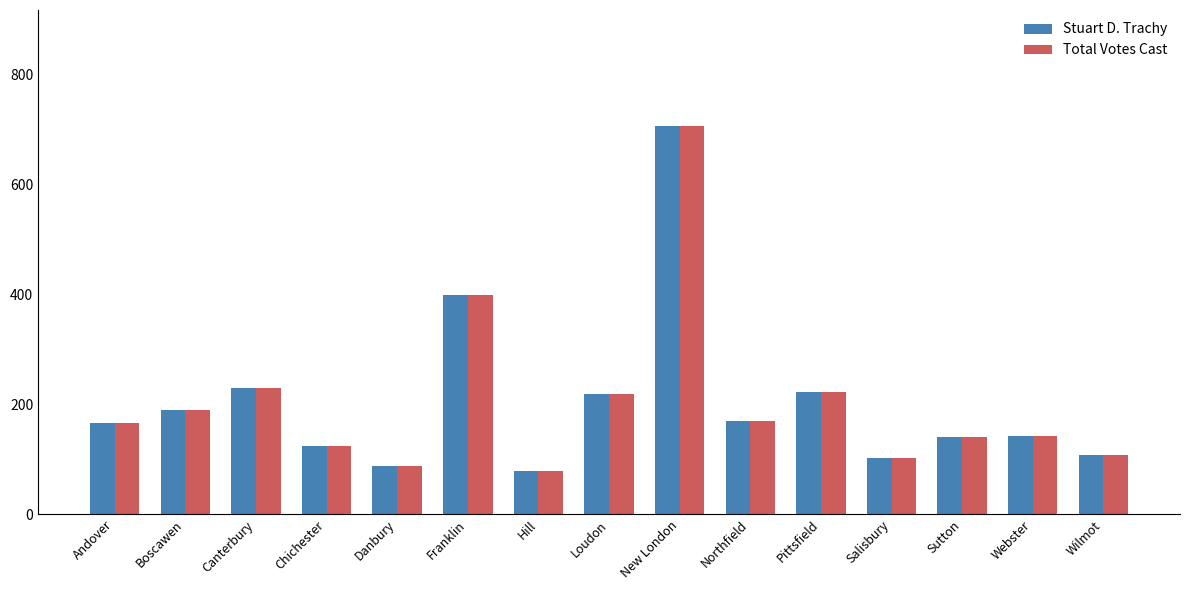

What is the approximate value of Stuart D. Trachy at Hill?

79